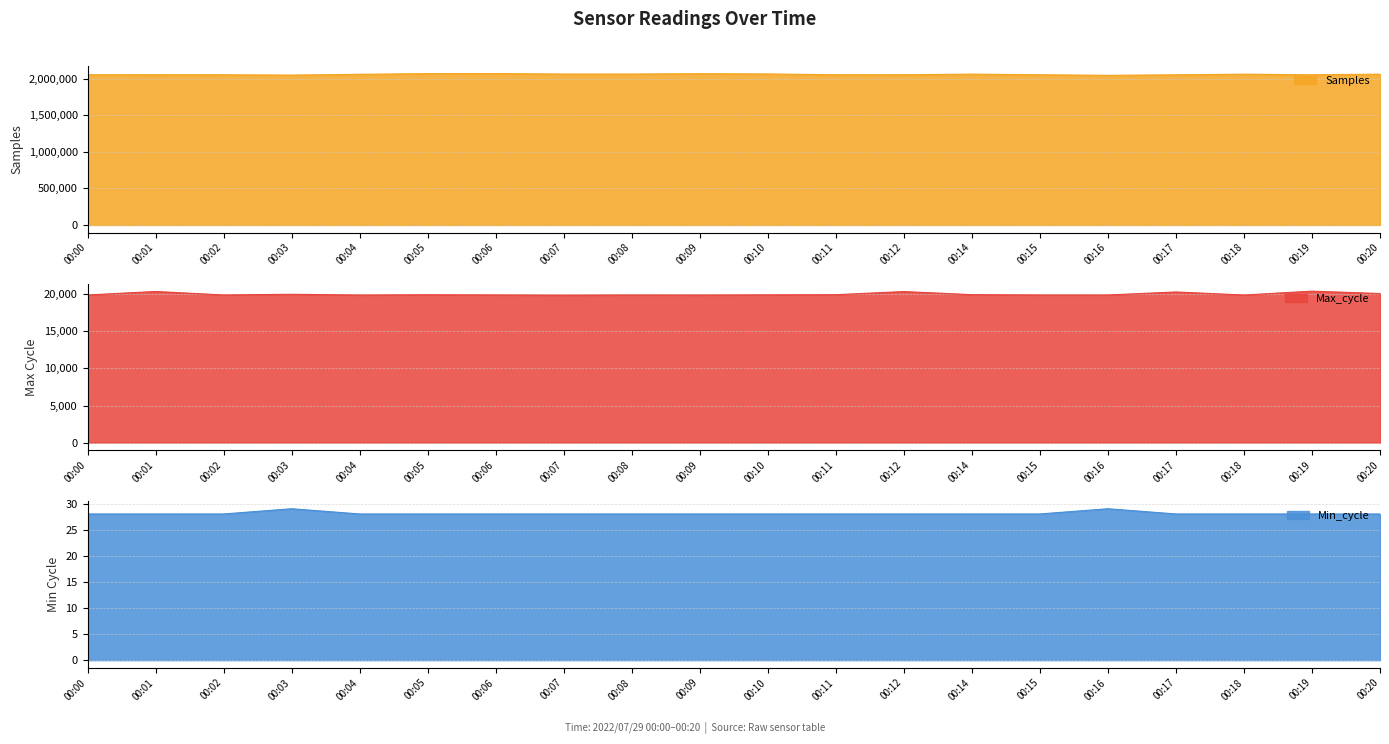

How many data points in Samples are less than 2063907?

10